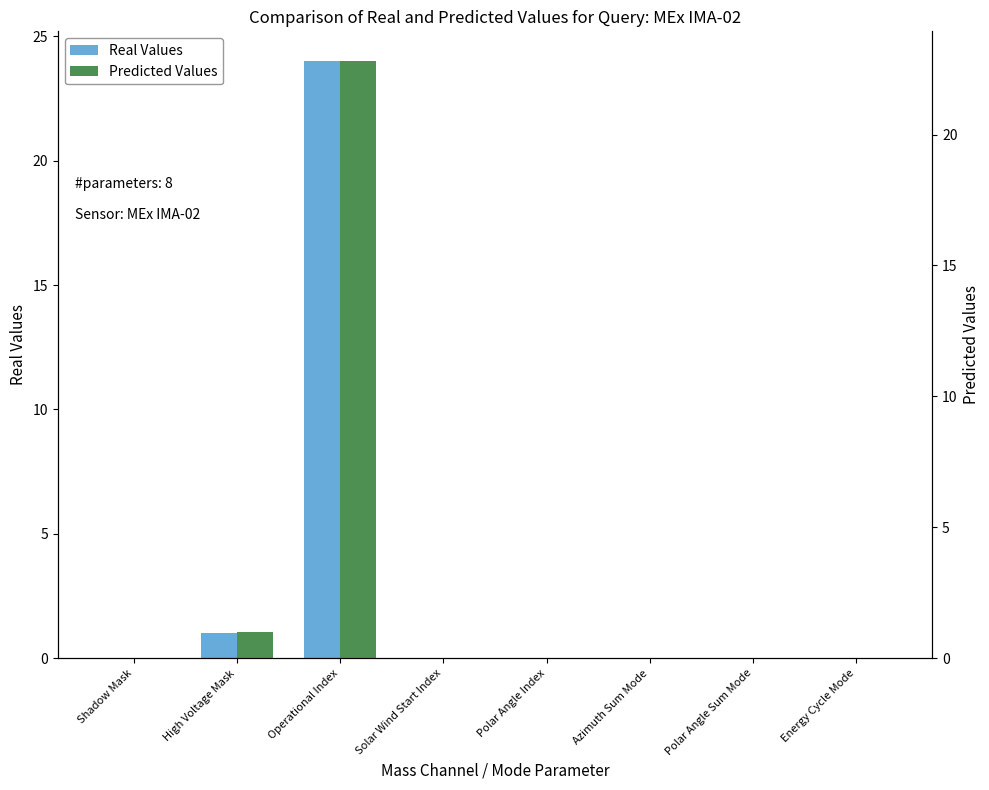

Reading right to left, transcribe all the data shown in this chart.

Real Values: Energy Cycle Mode=0.0	Polar Angle Sum Mode=0.0	Azimuth Sum Mode=0.0	Polar Angle Index=0.0	Solar Wind Start Index=0.0	Operational Index=24.0	High Voltage Mask=1.0	Shadow Mask=0.0
Predicted Values: Energy Cycle Mode=0.0	Polar Angle Sum Mode=0.0	Azimuth Sum Mode=0.0	Polar Angle Index=0.0	Solar Wind Start Index=0.0	Operational Index=22.8	High Voltage Mask=1.0	Shadow Mask=0.0